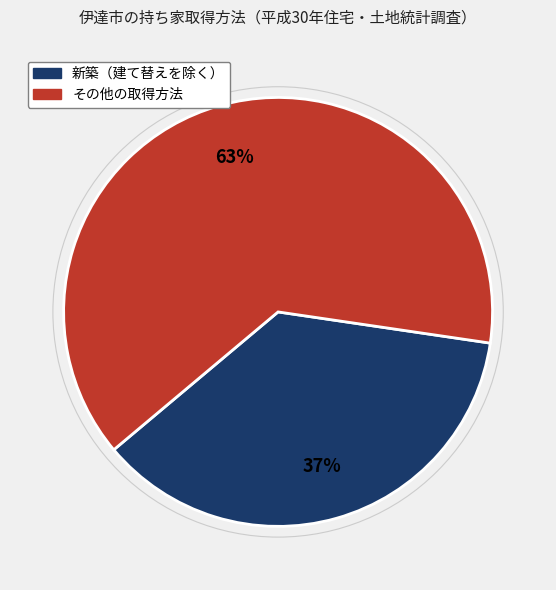

Does any single category account for the majority?

Yes